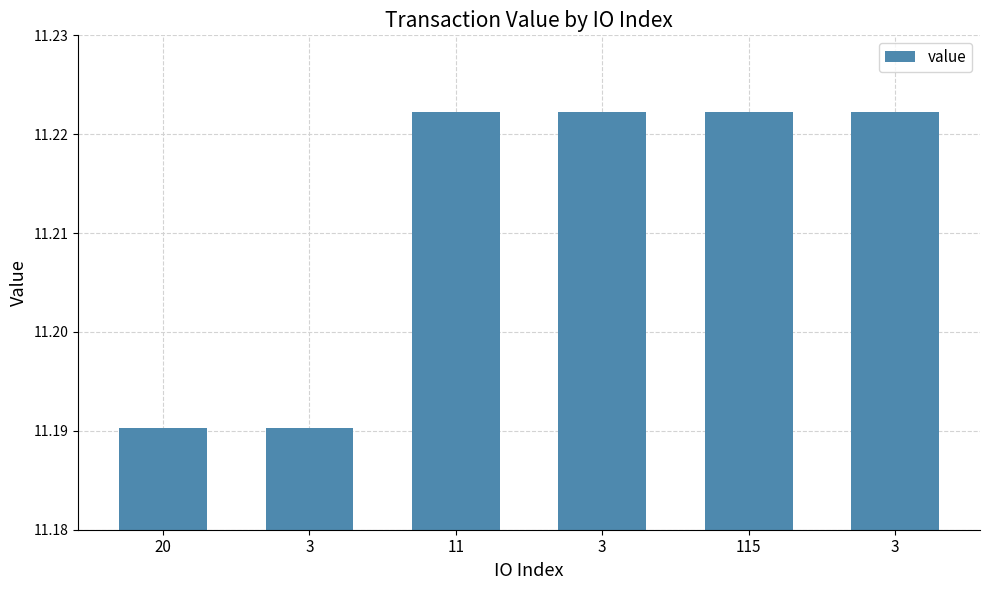

What is the value of the 4th bar from the left?

11.2